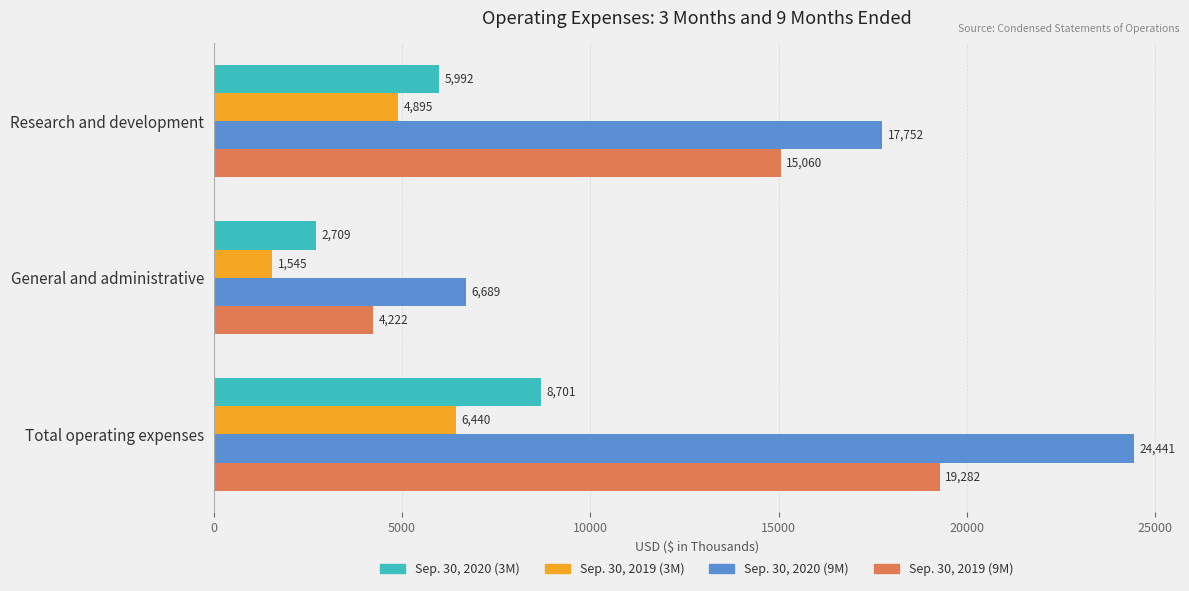

The value of Sep. 30, 2020 (3M) at General and administrative is 2709. True or false?

True